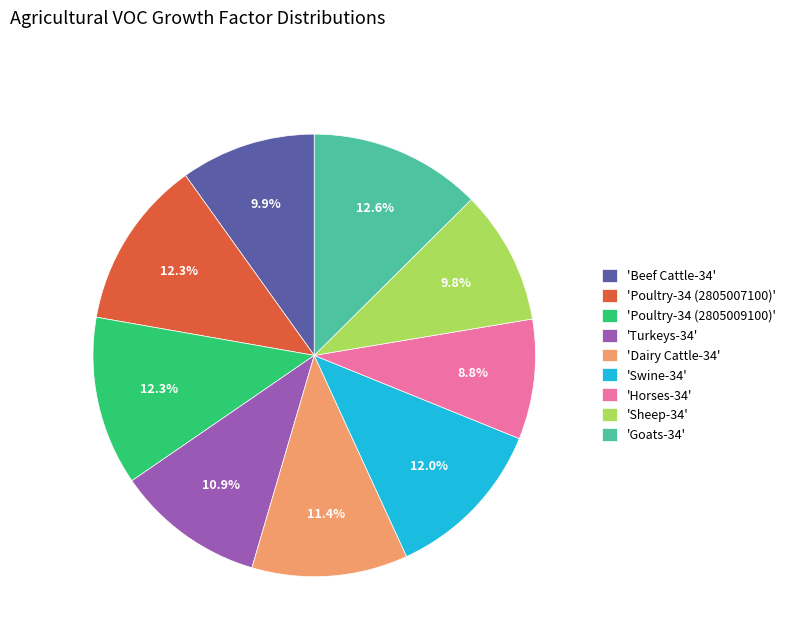

Does any single category account for the majority?

No